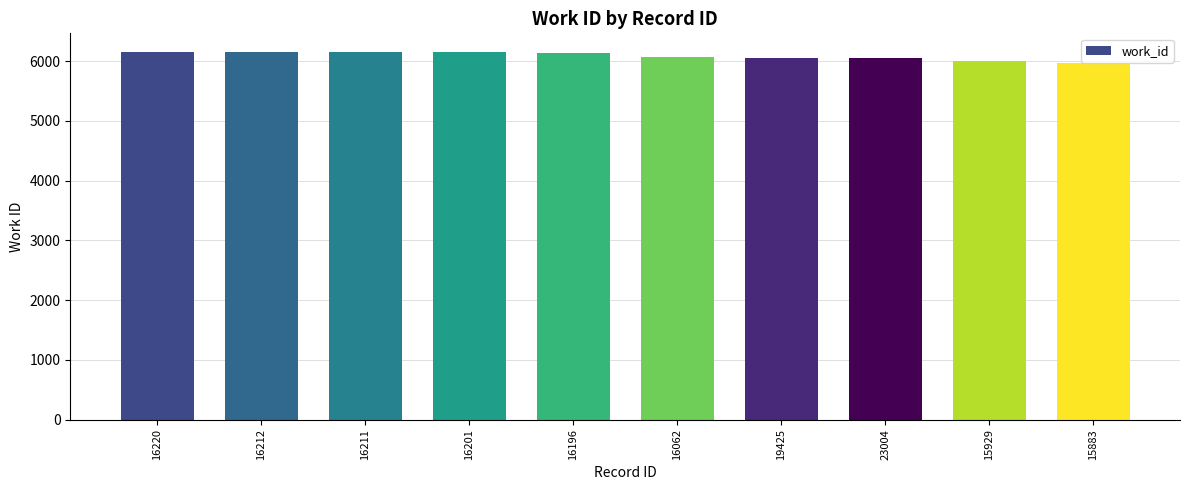

What is the minimum value shown in the chart?

5973